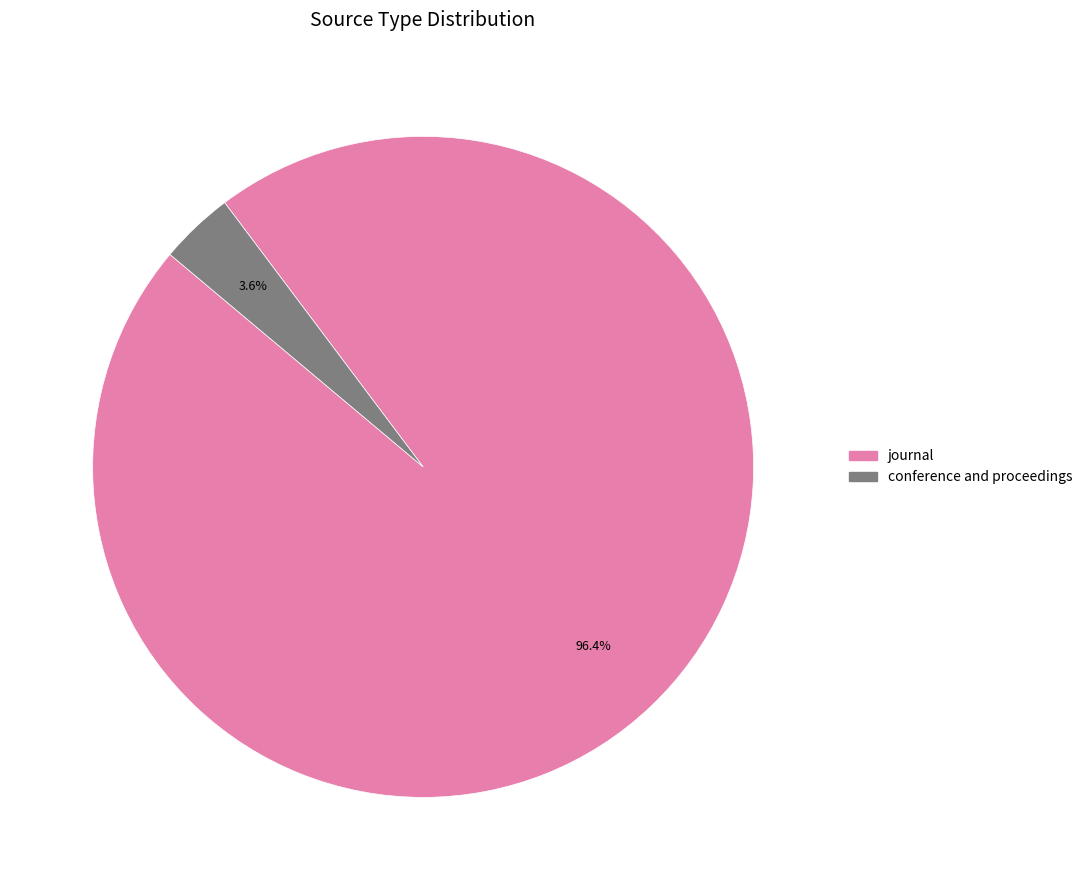

Rank the categories by value from highest to lowest.

journal, conference and proceedings